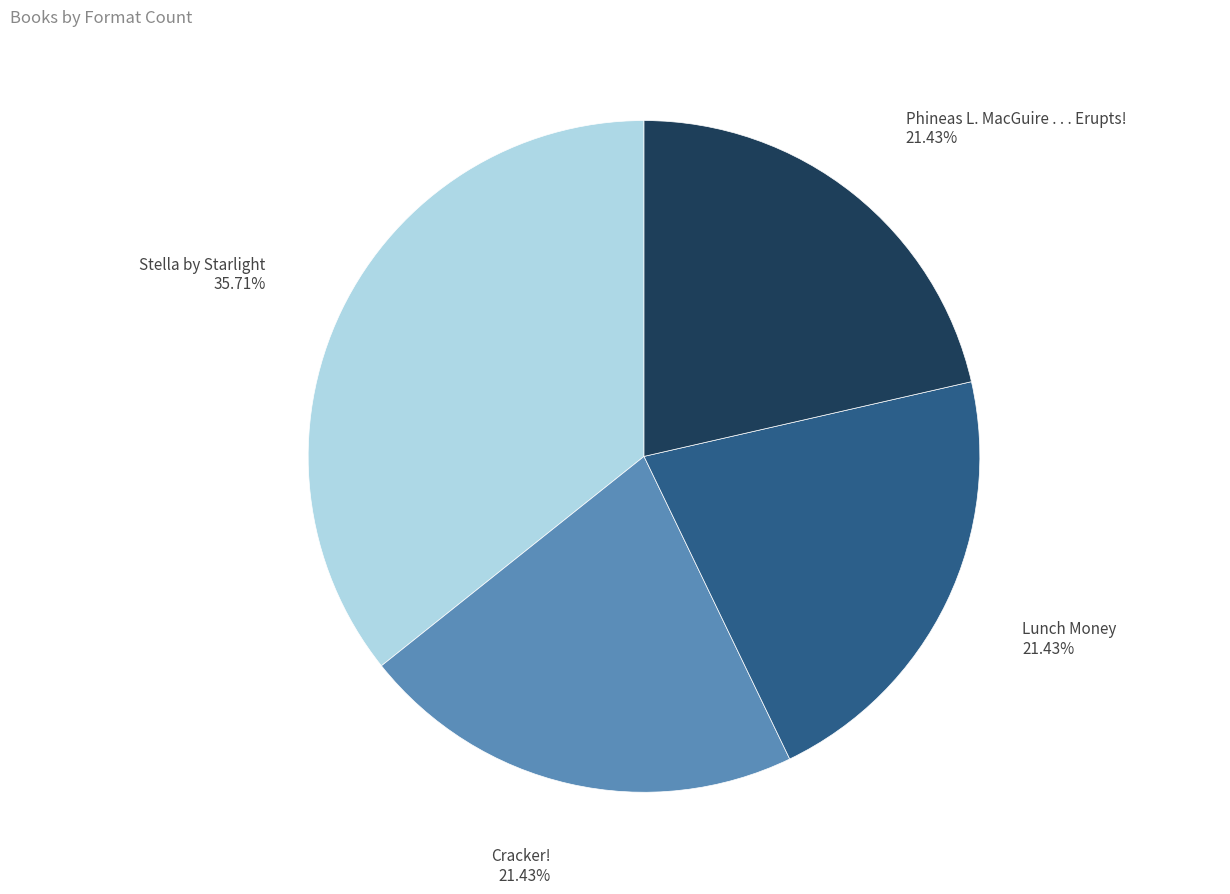

Count the number of slices in the pie.

4